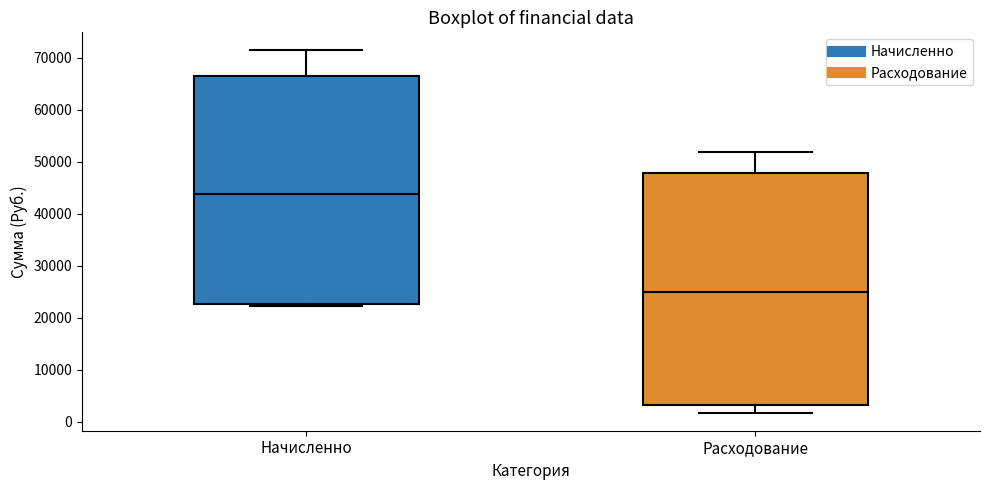

Reading left to right, transcribe this box plot: for each box, give where its median line is, the range the box spans, and where its two whiskers end, as read against the y-axis. The values are not printed on the chart, so give them approximately, as read against the axis.

Начисленно: median 44000, box 23000 to 67000, whiskers 22000 to 71000
Расходование: median 25000, box 3000 to 48000, whiskers 2000 to 52000